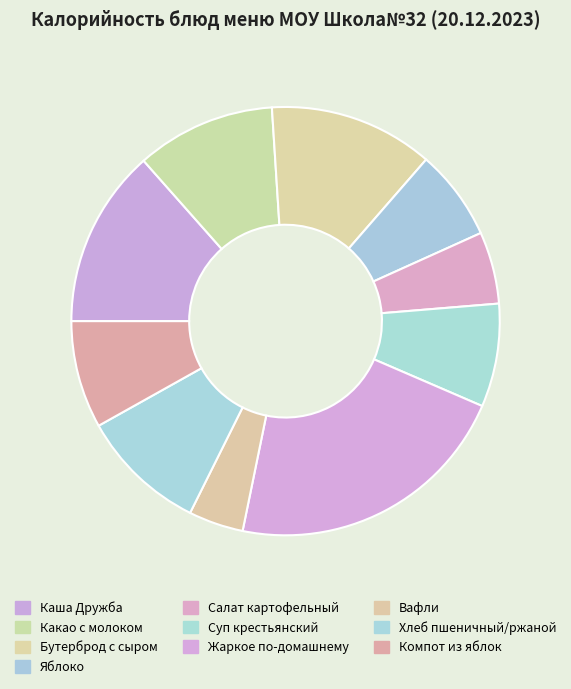

The Хлеб пшеничный/ржаной slice represents 10% of the pie. True or false?

True